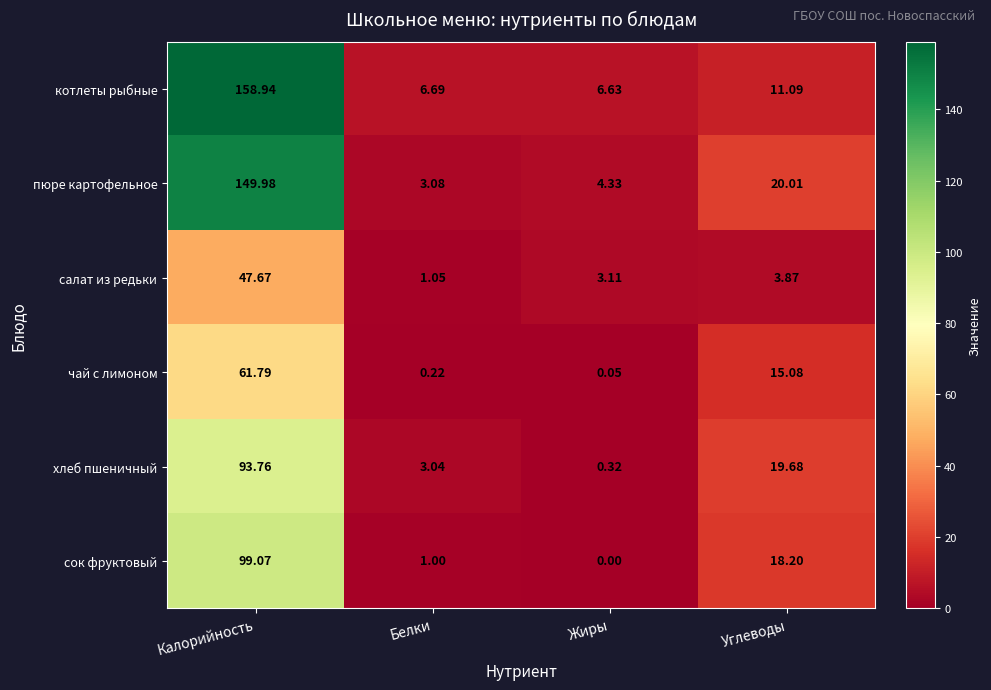

At which category does the chart reach its peak across all series?

Калорийность